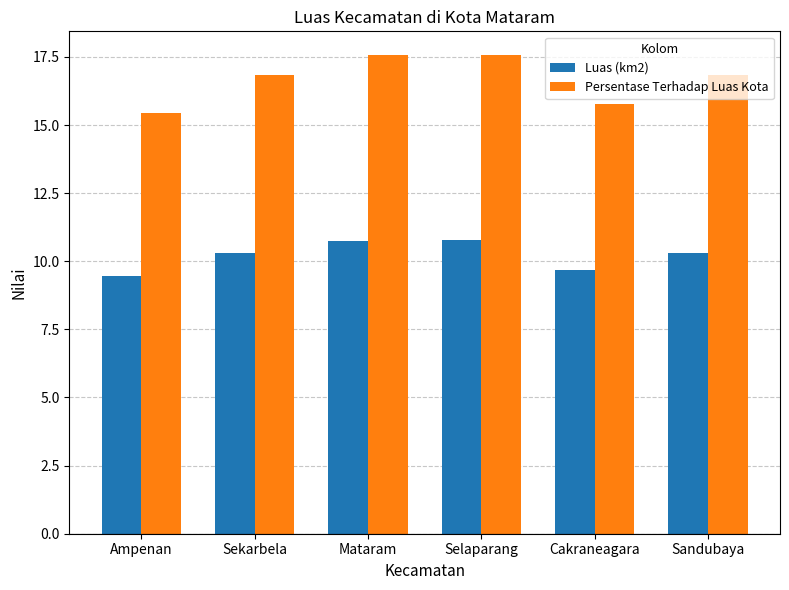

How many data points in Luas (km2) are less than 10?

2